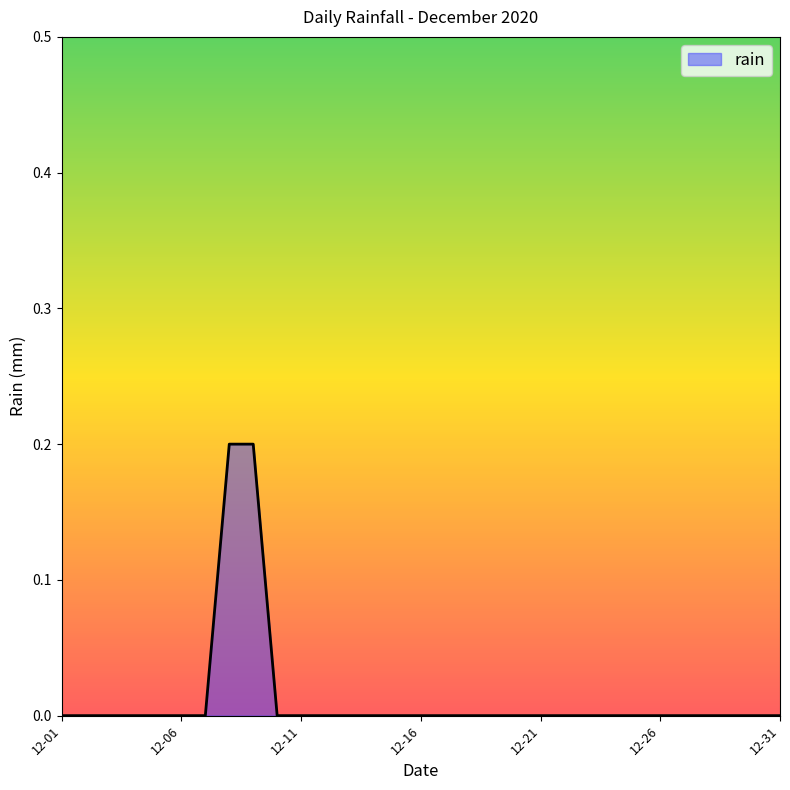

How many lines are shown in the chart?

1